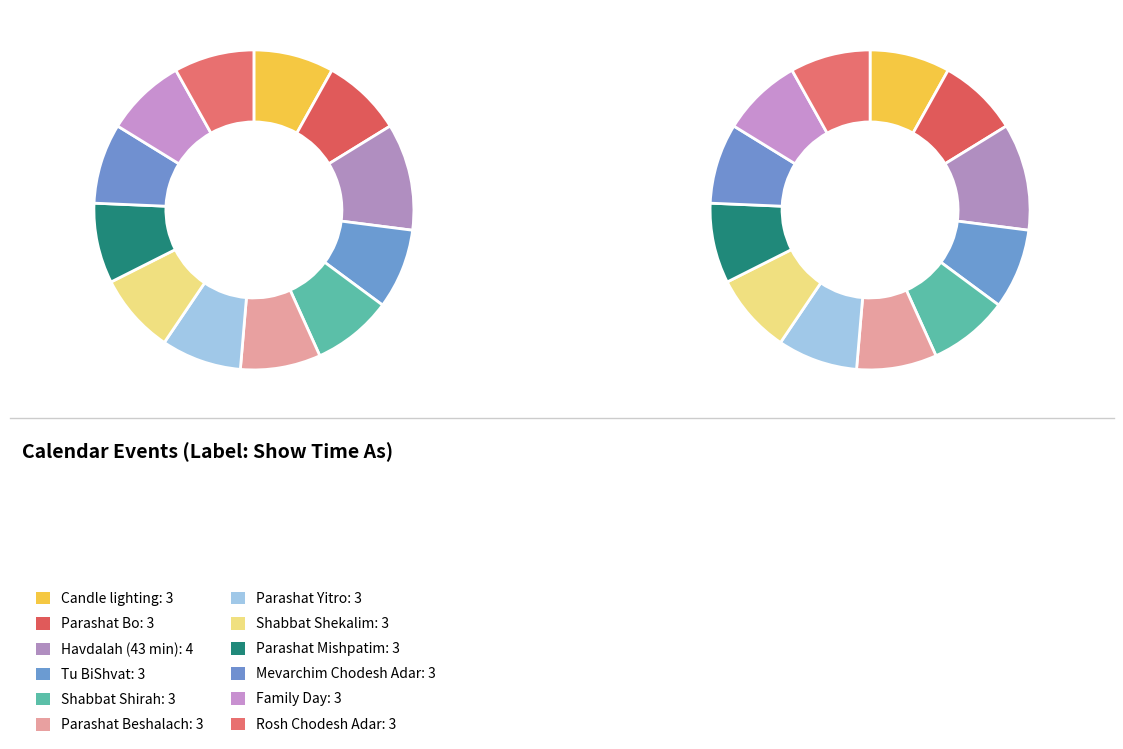

How much of the chart is everything except Parashat Yitro?

91.9%